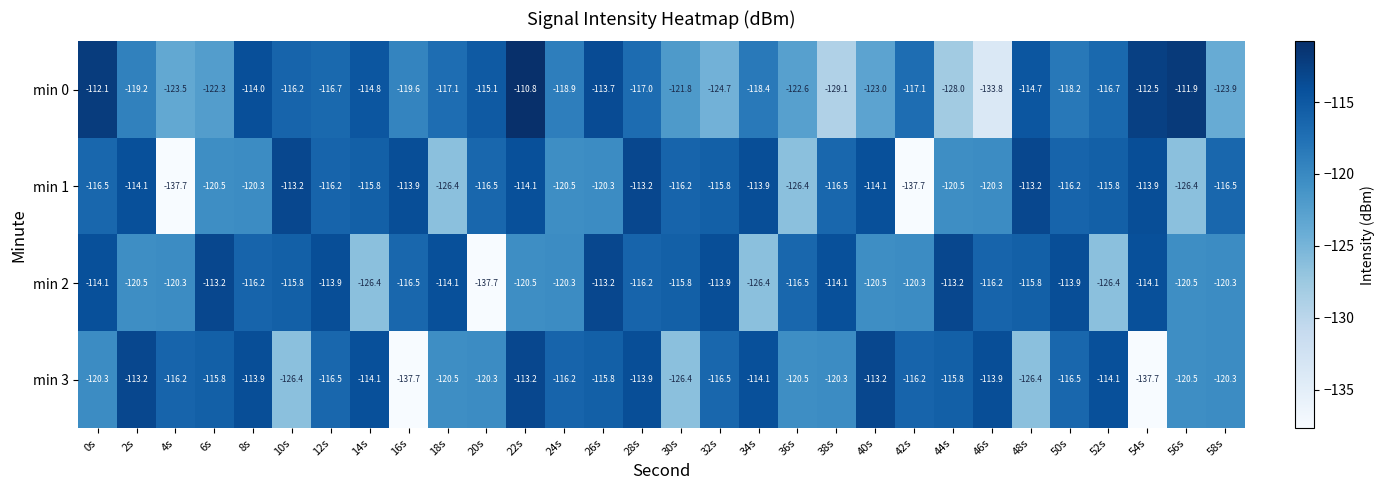

The value of min 1 at 18s is -126.4. True or false?

True